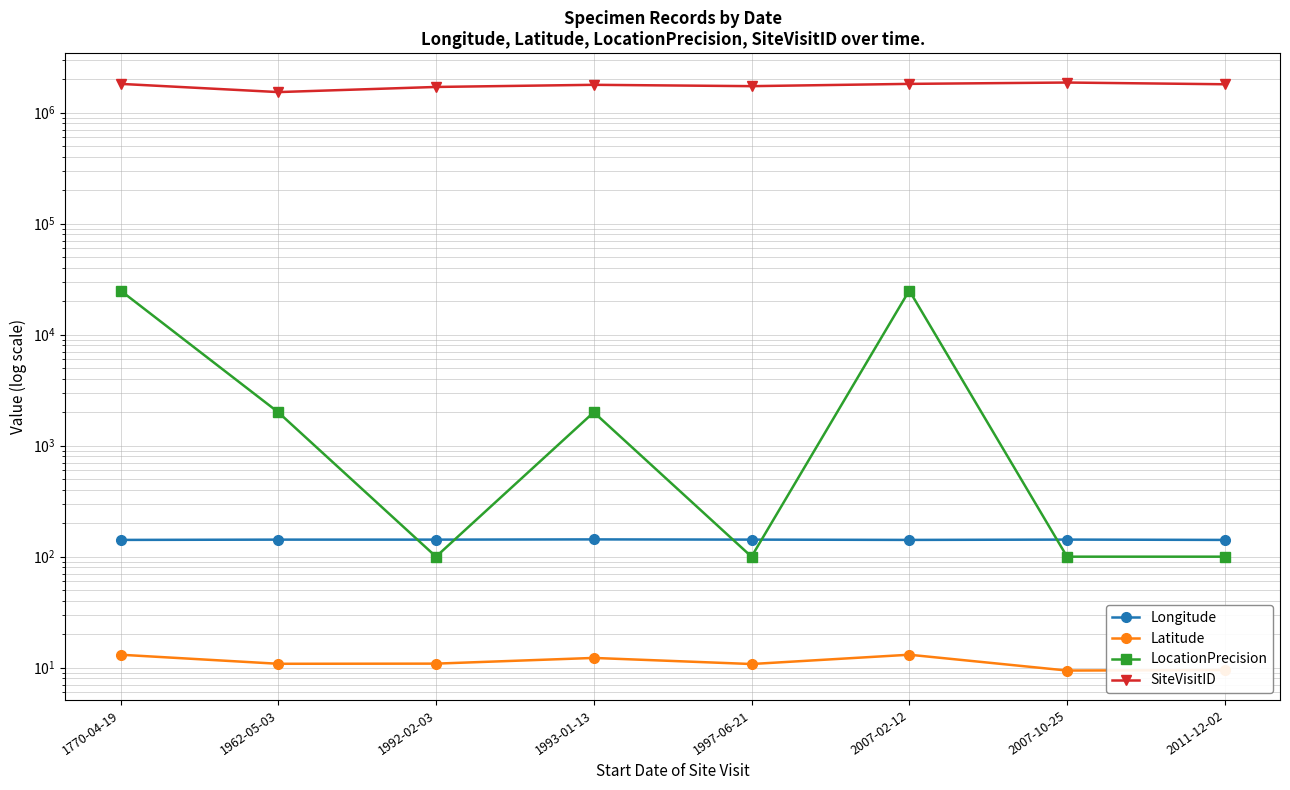

How many data points in Longitude are less than 142?

3